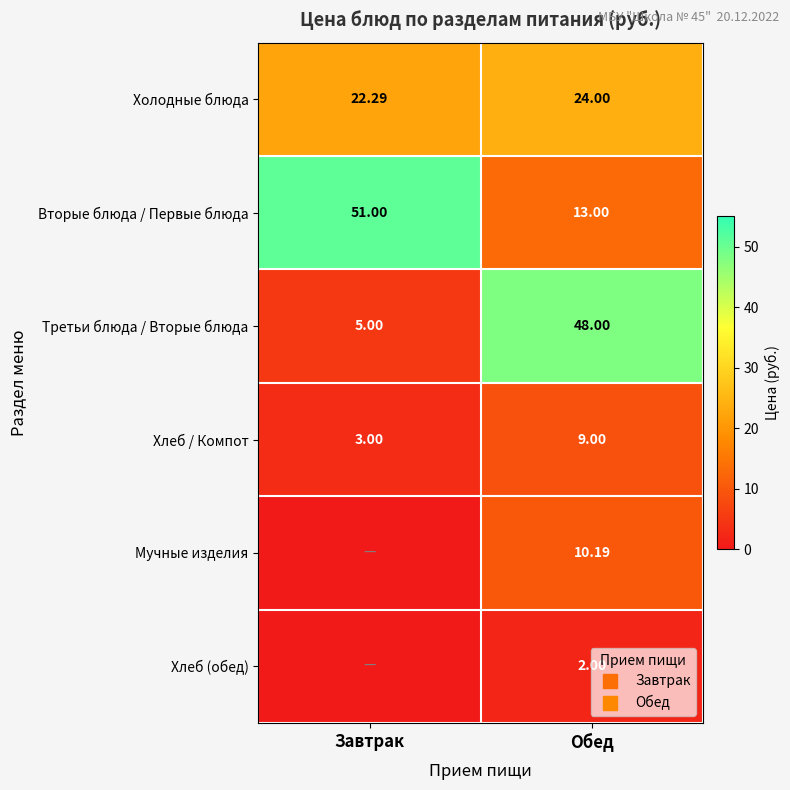

What is the total value across all series at Завтрак?

81.3